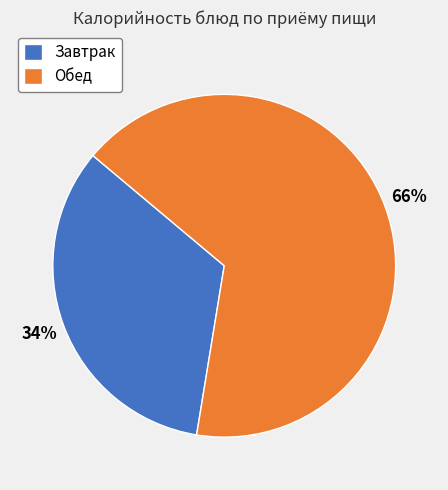

Combined, do Обед and Завтрак account for over 50%?

Yes